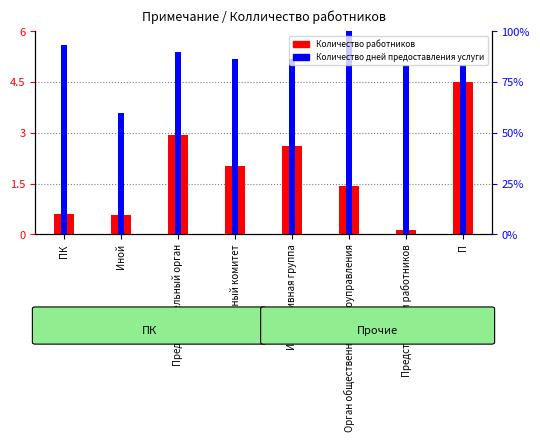

Reading left to right, extract all data points from this chart.

Количество работников: ПК=0.6	Иной=0.6	Представительный орган=2.9	Выборный комитет=2.0	Инициативная группа=2.6	Орган общественного самоуправления=1.4	Представители работников=0.1	П=4.5
Количество дней предоставления услуги: ПК=5.6	Иной=3.6	Представительный орган=5.4	Выборный комитет=5.2	Инициативная группа=5.2	Орган общественного самоуправления=6.0	Представители работников=5.0	П=5.0